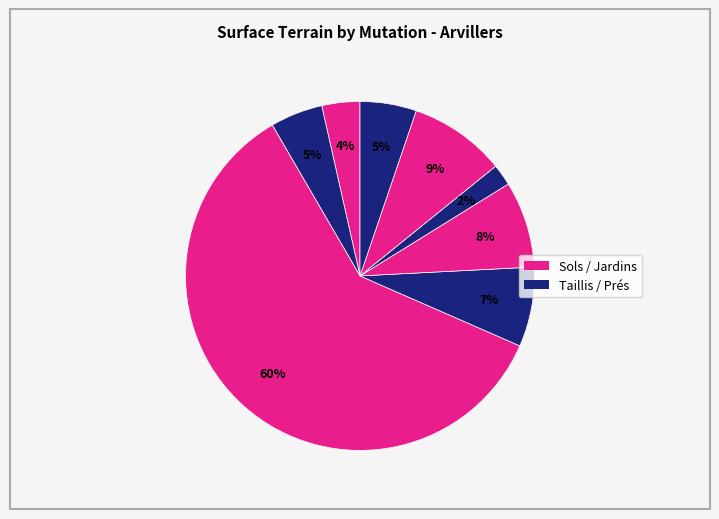

Count the number of slices in the pie.

8